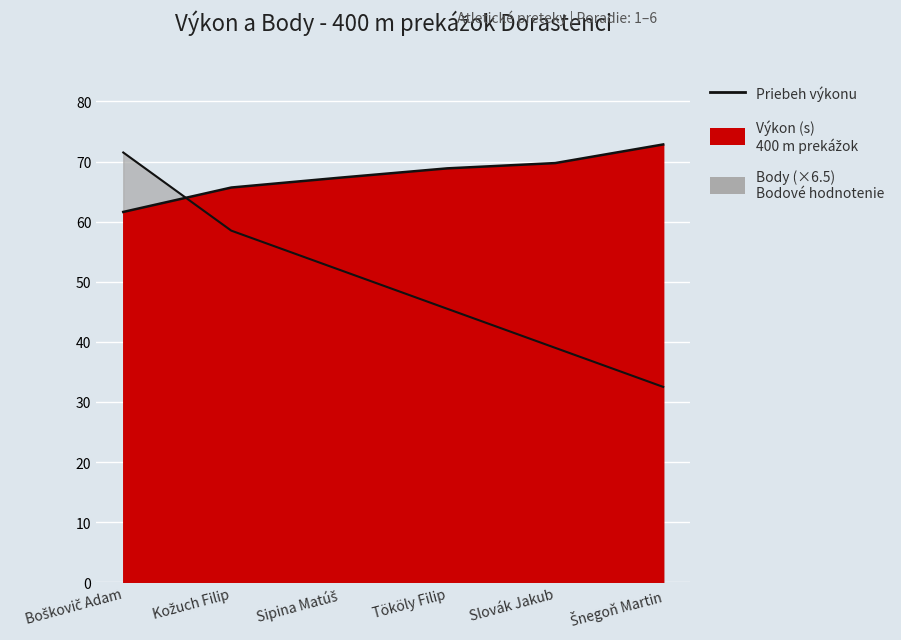

Is it true that Body equals 52.0 at Sipina Matúš?

True